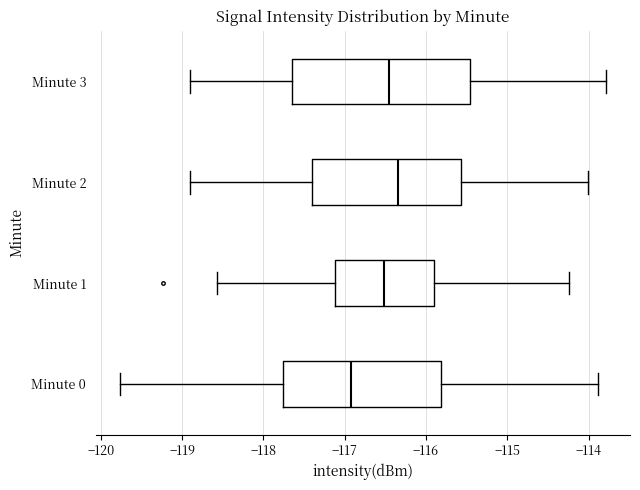

Where does the right whisker of the box for Minute 2 end on the x-axis? The values are not printed on the chart, so give them approximately, as read against the axis.

-114.0